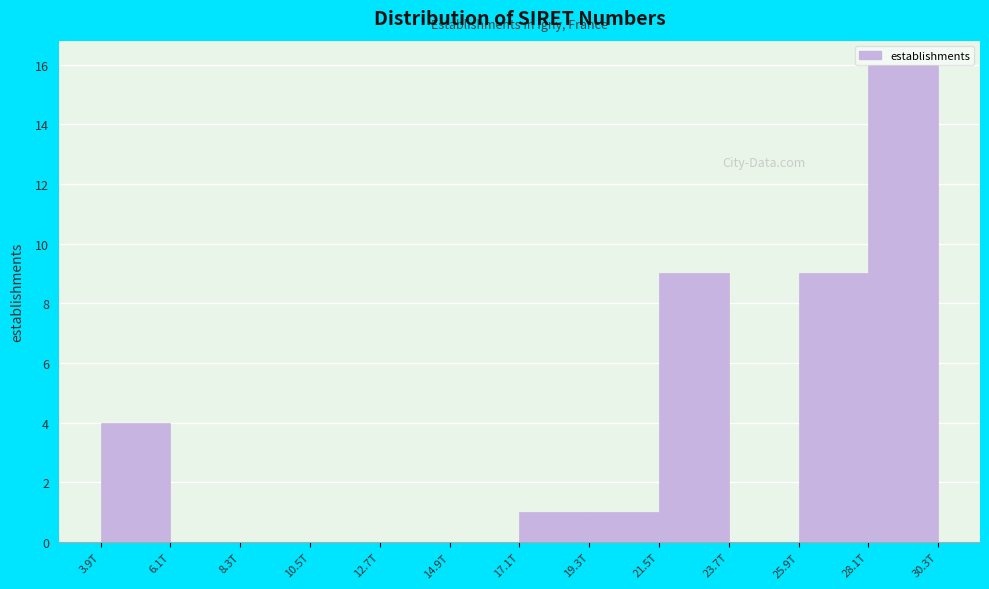

The chart shows a value of 4 at 28.1T. True or false?

False